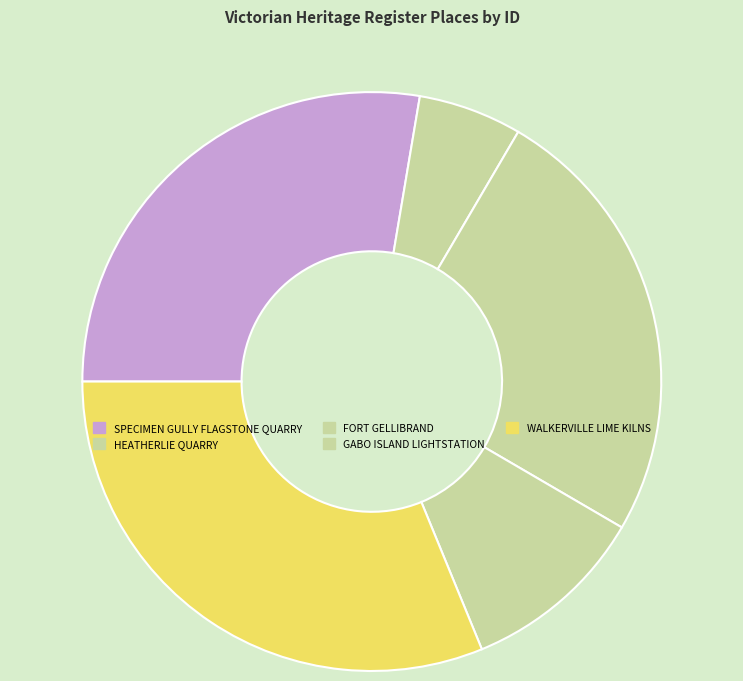

Does GABO ISLAND LIGHTSTATION represent more than half of the total?

No